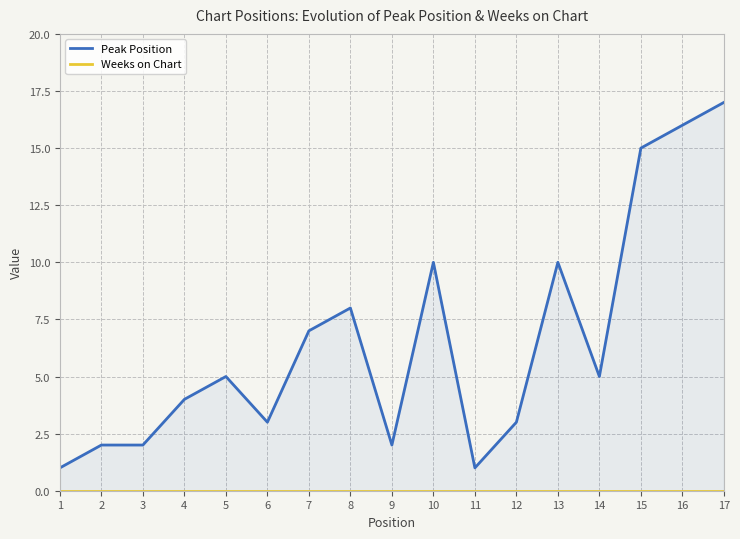

Which has a higher value, 10 or 14?

10